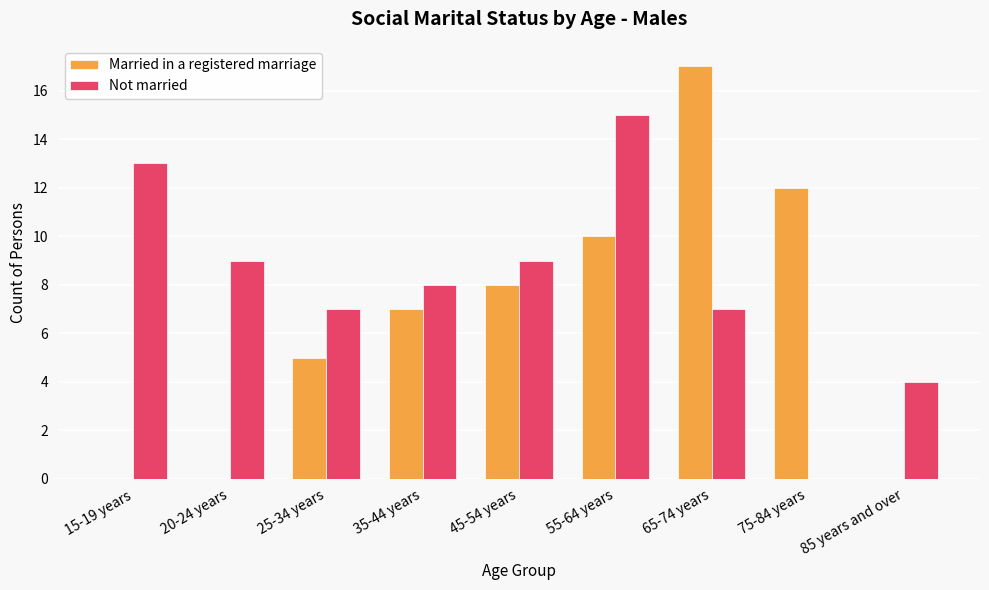

The Not married series shows 10 at 25-34 years. True or false?

False